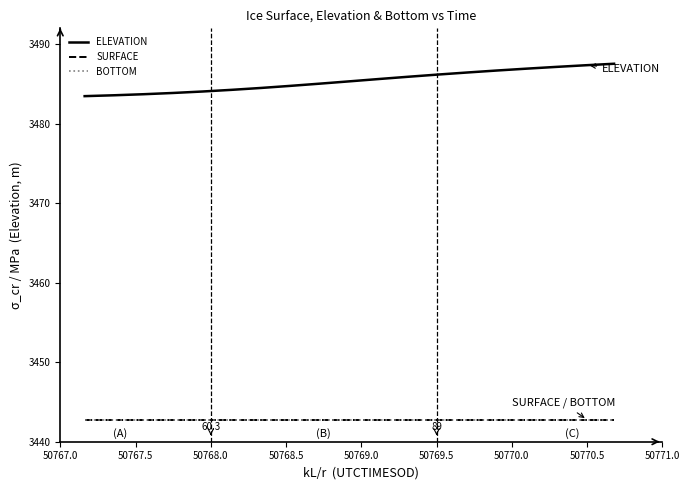

Rank the series by their maximum value, from highest to lowest.

ELEVATION, SURFACE, BOTTOM